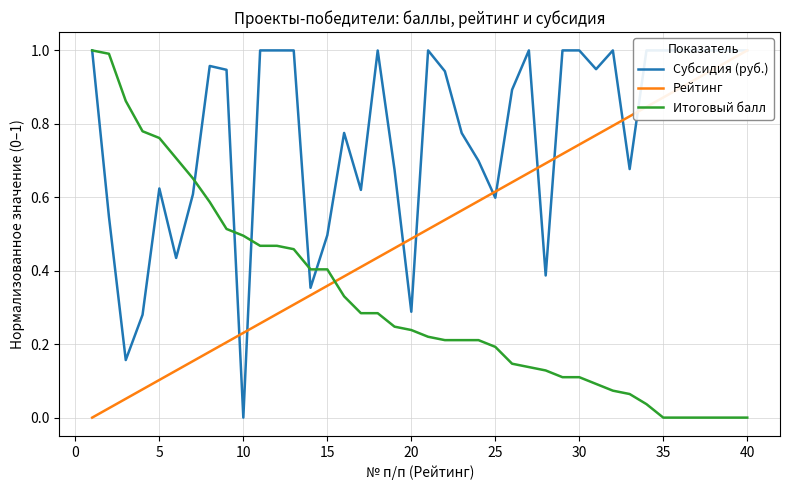

What is the maximum value for Итоговый балл?

1.0